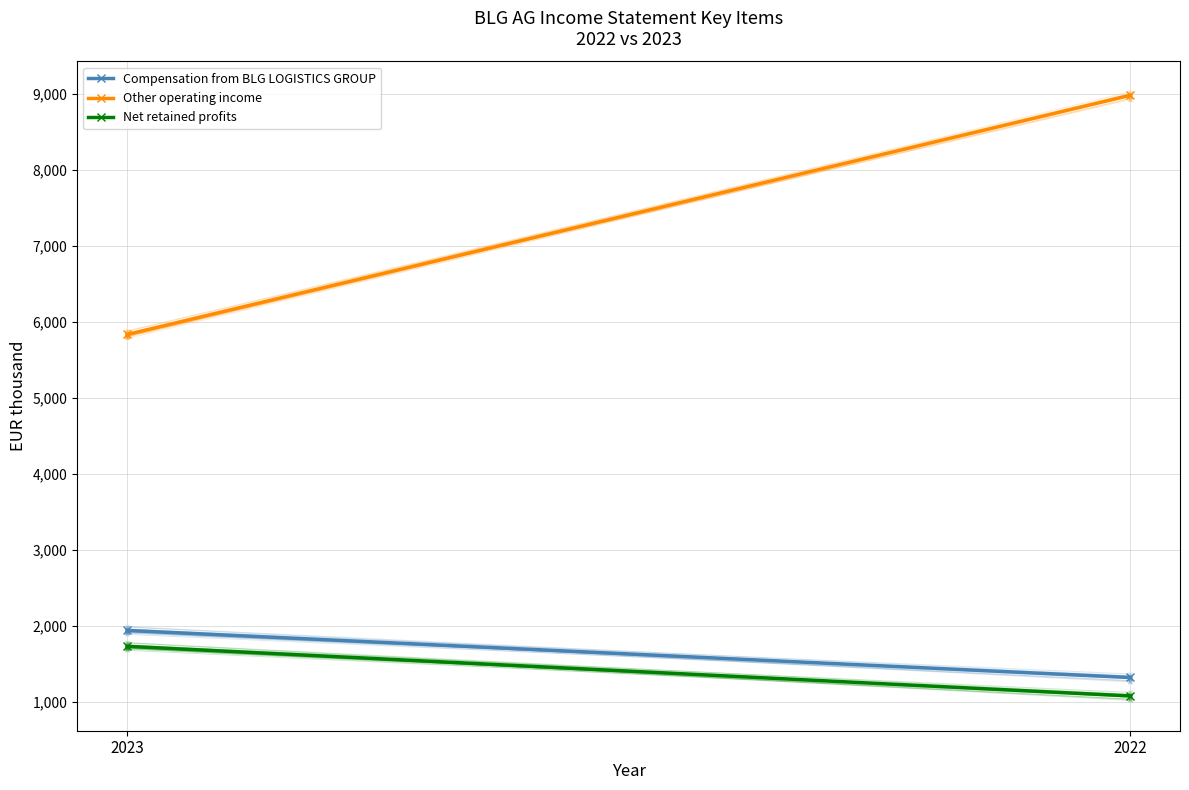

True or false: Other operating income has a value of 3413 at 2022.

False